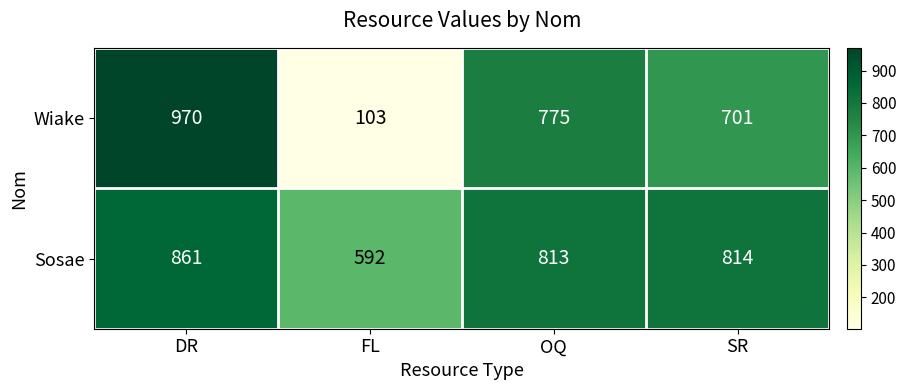

True or false: Sosae has a value of 1237 at DR.

False